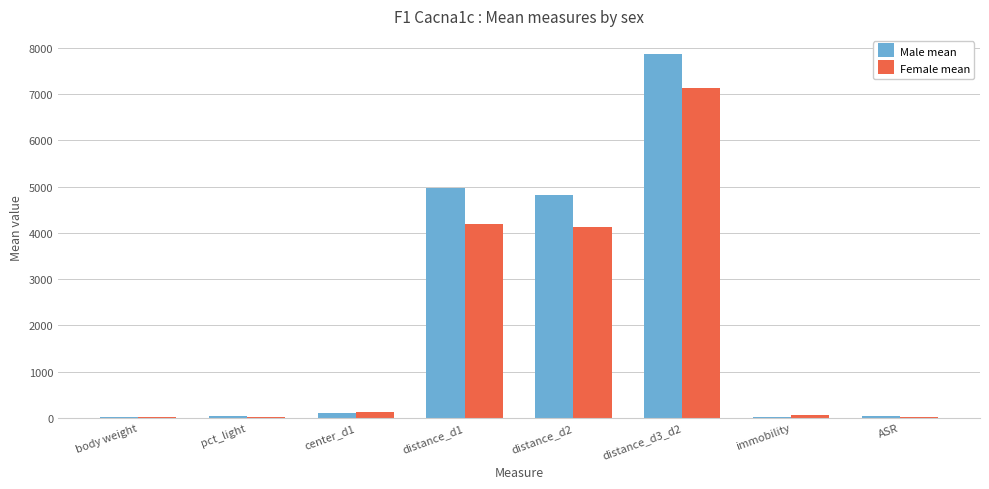

What is the total value across all series at distance_d1?

9169.0